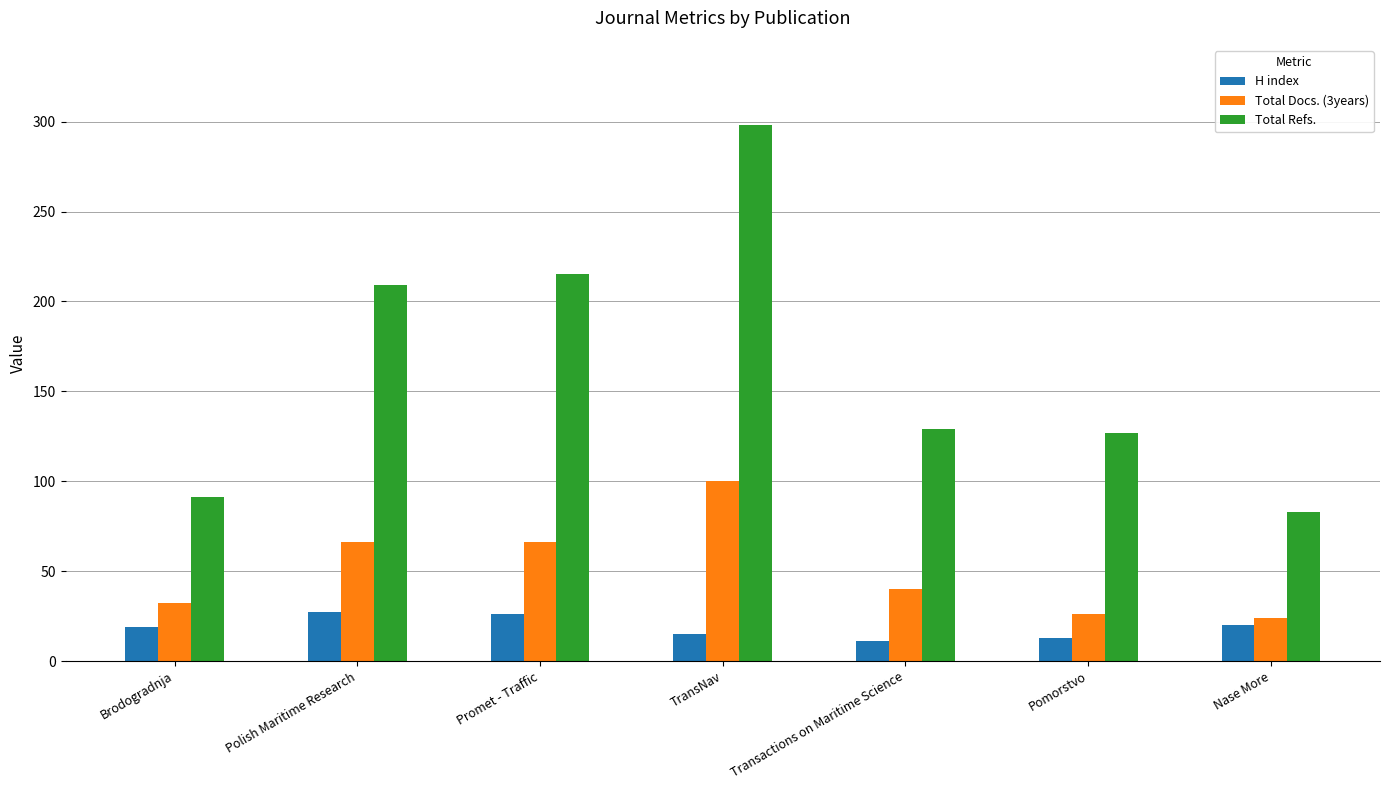

How many bars are there in each group?

3